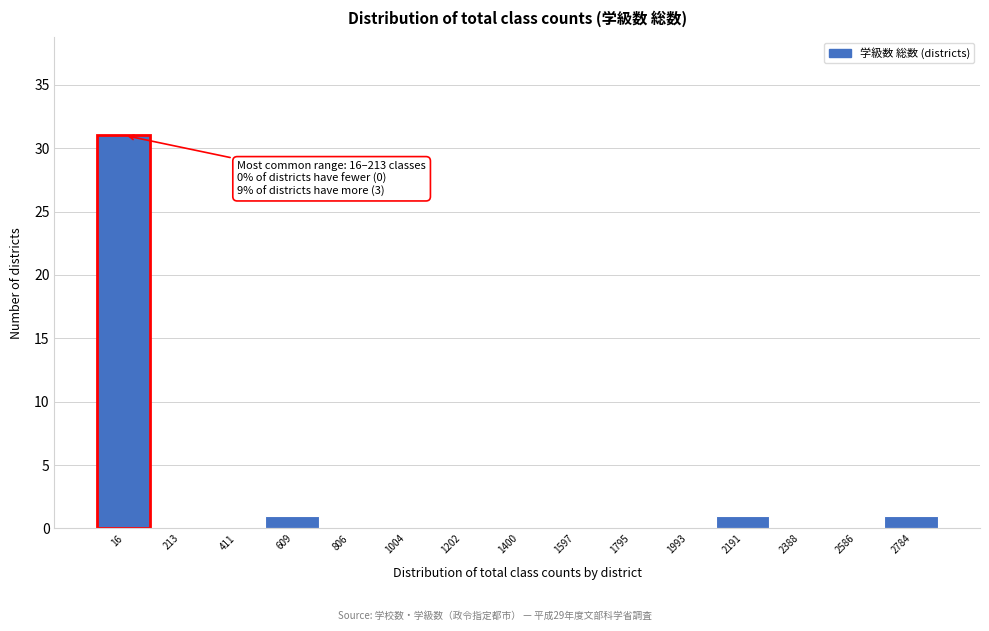

Reading left to right, transcribe all the data shown in this chart.

16=31	213=0	411=0	609=1	806=0	1004=0	1202=0	1400=0	1597=0	1795=0	1993=0	2191=1	2388=0	2586=0	2784=1